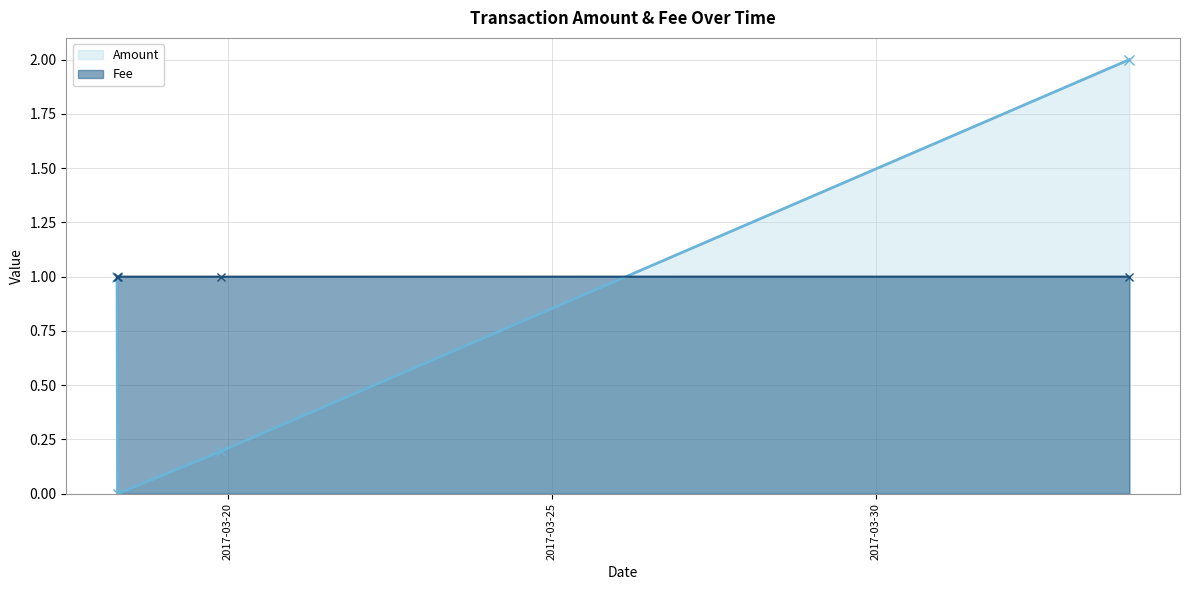

What is the lowest value of the Fee series?

1.0